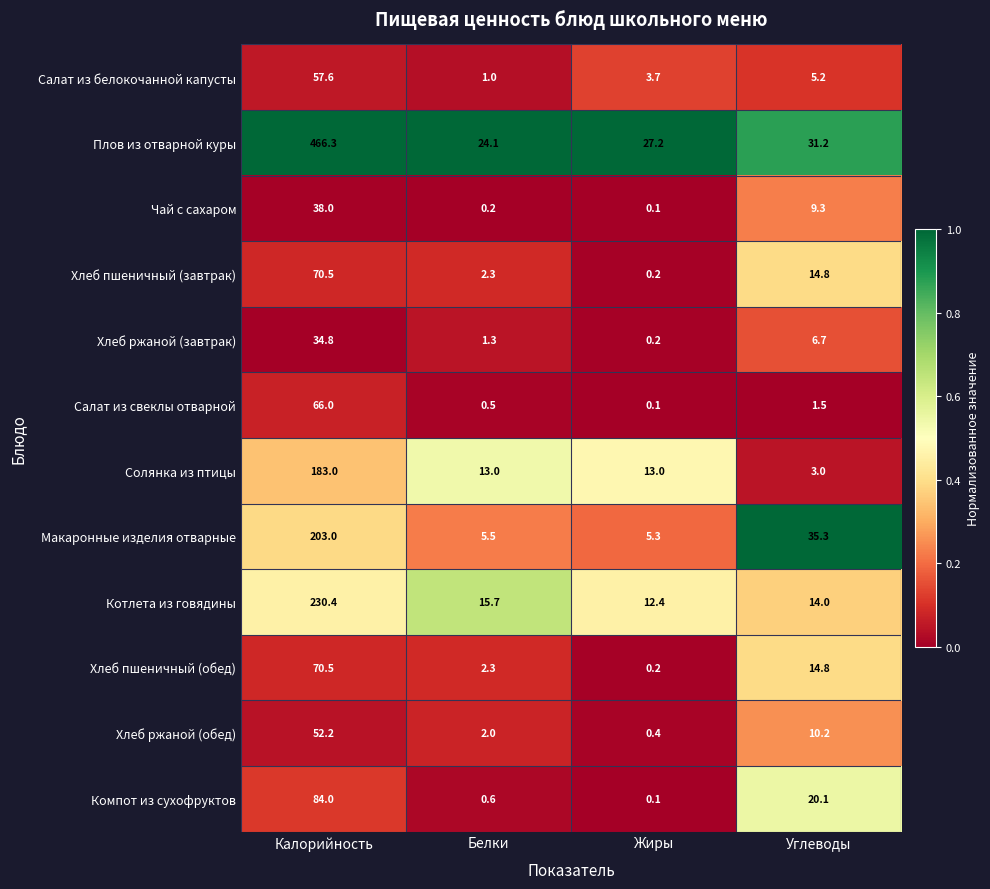

At which category does the chart reach its peak across all series?

Калорийность